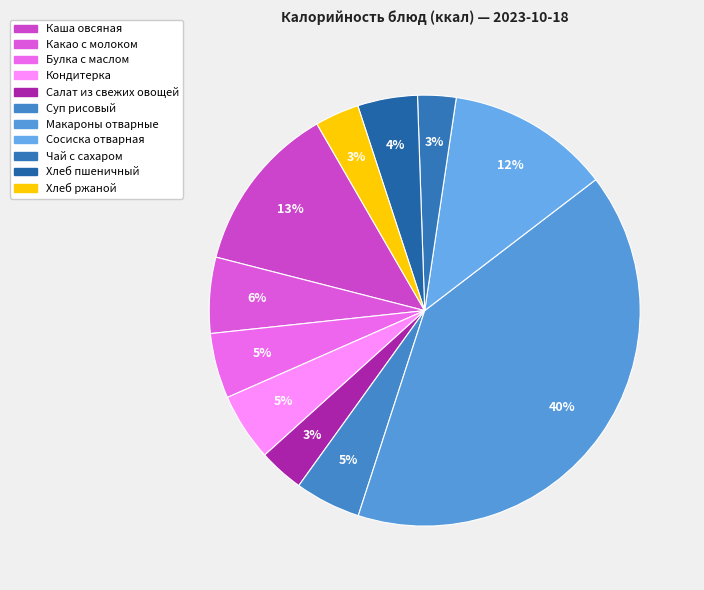

How many segments does this pie chart have?

11